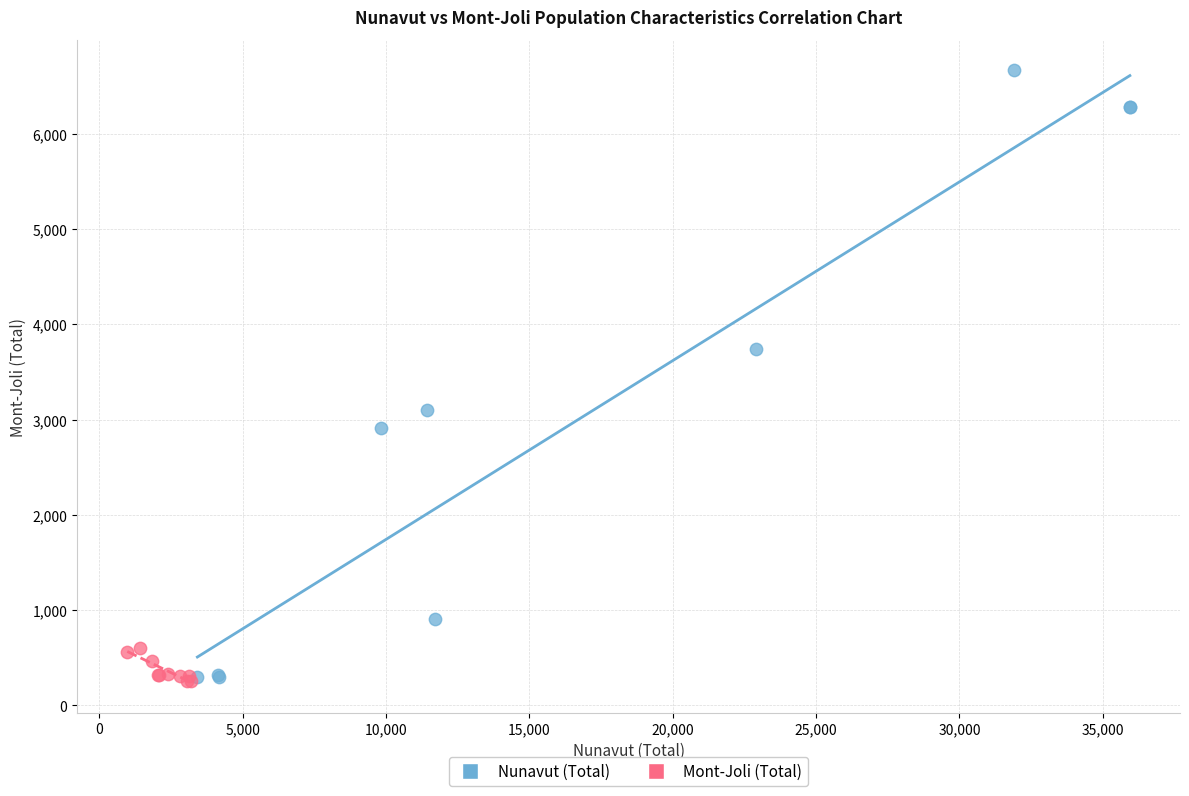

Which series has the largest Y range (max minus min)?

Nunavut (Total)